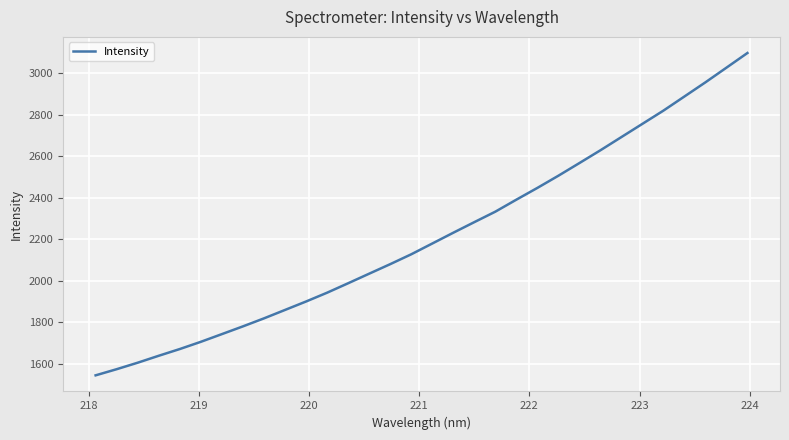

What is the maximum value shown in the chart?

3096.3